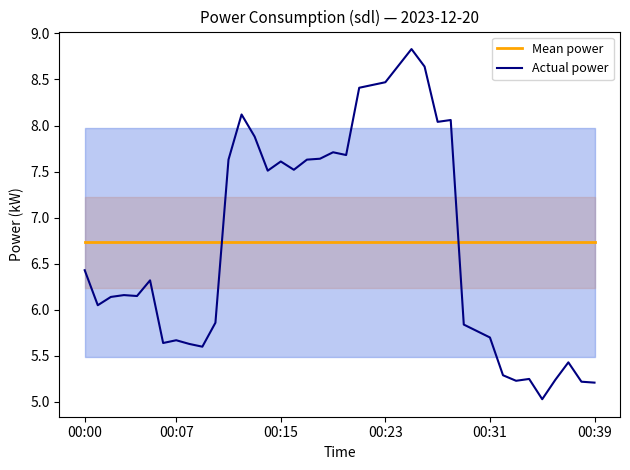

Reading left to right, what are all the values shown in this chart?

Mean power: 6.7	6.7	6.7	6.7	6.7	6.7	6.7	6.7	6.7	6.7	6.7	6.7	6.7	6.7	6.7	6.7	6.7	6.7	6.7	6.7	6.7	6.7	6.7	6.7	6.7	6.7	6.7	6.7	6.7	6.7	6.7	6.7	6.7	6.7	6.7	6.7	6.7	6.7	6.7	6.7
Actual power: 6.4	6.0	6.1	6.2	6.2	6.3	5.6	5.7	5.6	5.6	5.9	7.6	8.1	7.9	7.5	7.6	7.5	7.6	7.6	7.7	7.7	8.4	8.4	8.5	8.7	8.8	8.6	8.0	8.1	5.8	5.8	5.7	5.3	5.2	5.2	5.0	5.2	5.4	5.2	5.2